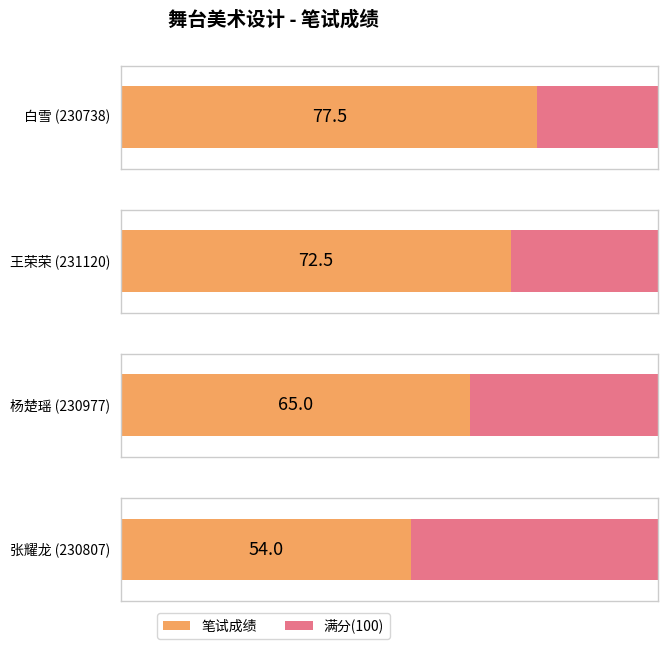

The chart shows a value of 72.5 at 231120. True or false?

True